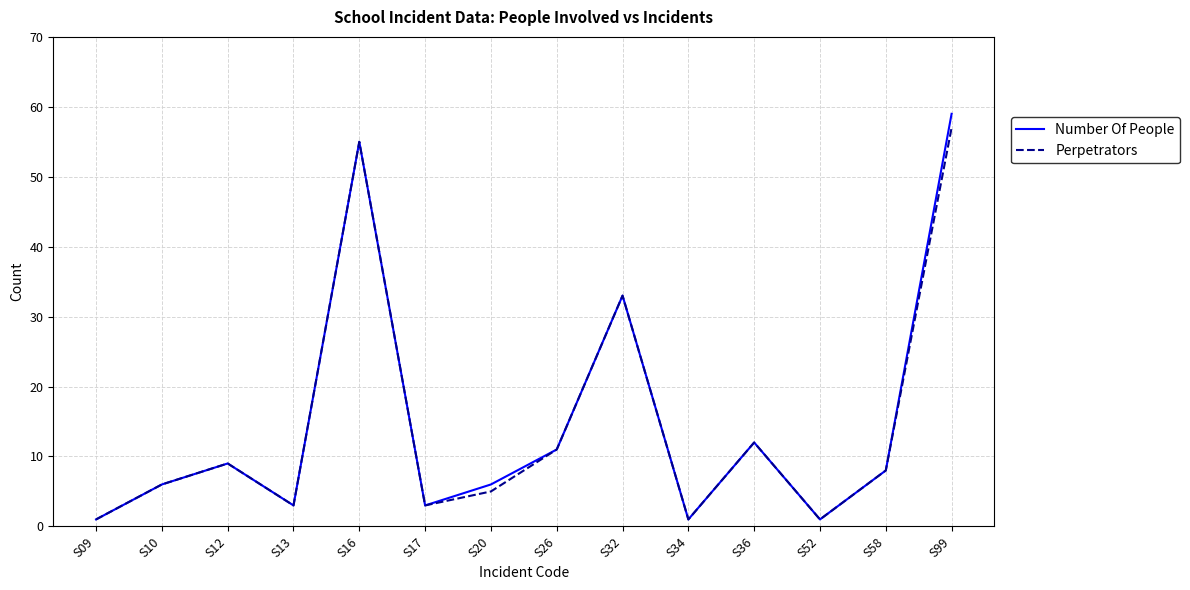

At which category does Perpetrators reach its first local valley?

S13